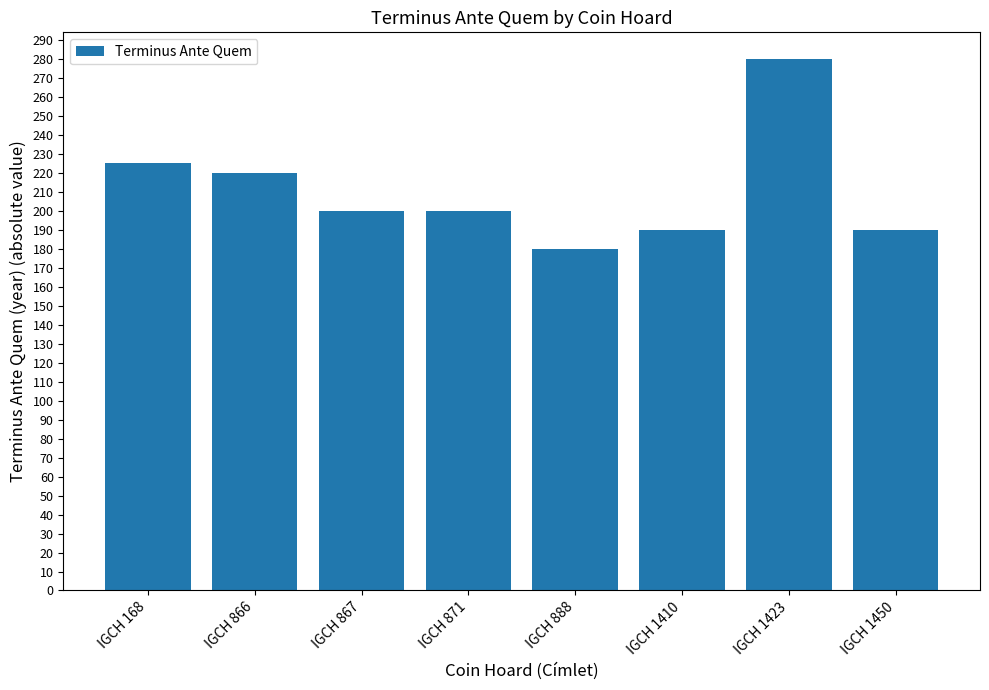

What is the value of the 5th bar from the left?

180